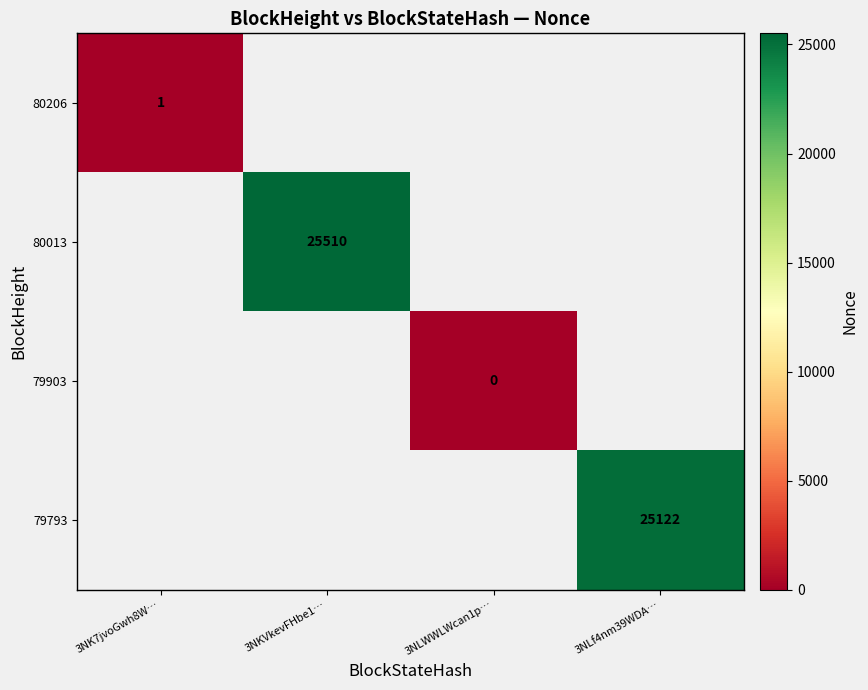

Is the value of 80013 at 3NLf4nm39WDA… greater than the value of 80206 at 3NK7jvoGwh8W…?

No